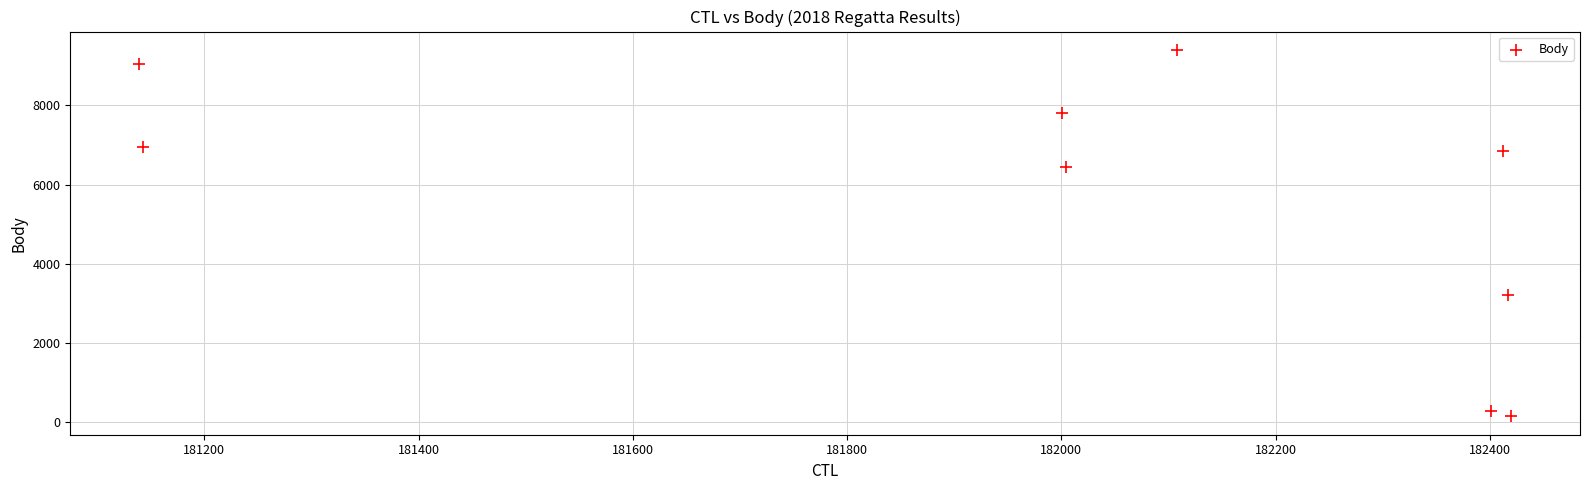

What Y value in the scatter plot is closest to 4769?

3200